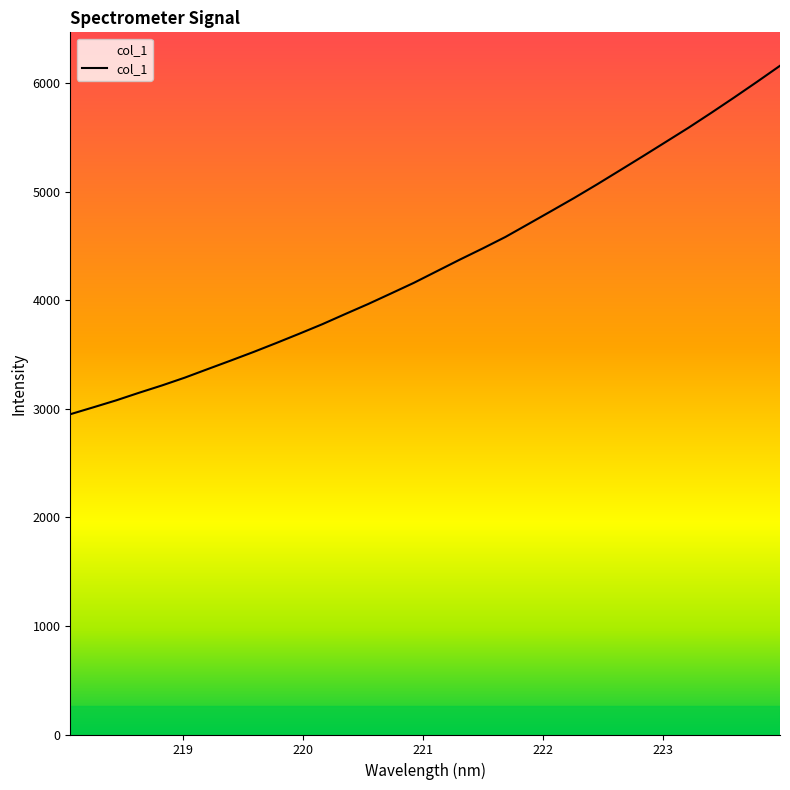

How many lines are shown in the chart?

1